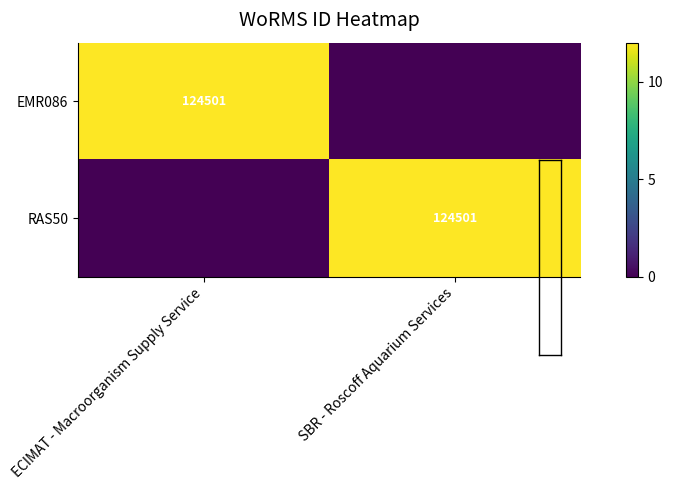

List the series in order of their peak value, highest first.

EMR086, RAS50